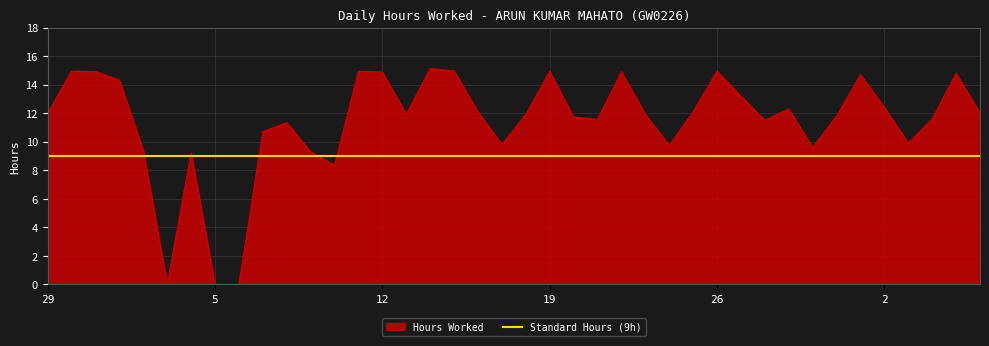

What is the change in value from 15 to 24?

-5.2